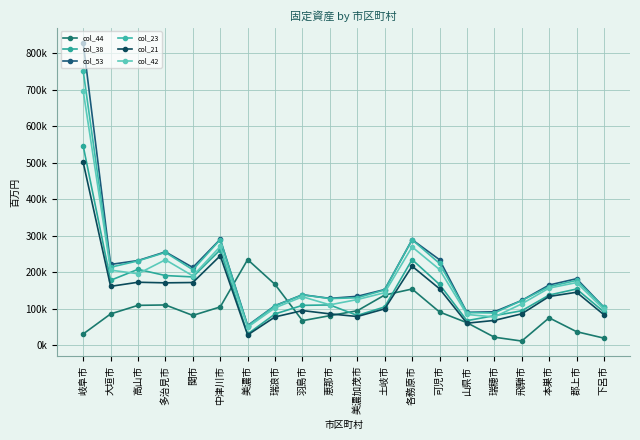

Reading left to right, transcribe all the data shown in this chart.

col_44: 岐阜市=30246	大垣市=85176	高山市=108707	多治見市=109780	関市=81098	中津川市=104414	美濃市=234144	瑞浪市=165977	羽島市=66739	恵那市=80406	美濃加茂市=93875	土岐市=137001	各務原市=153498	可児市=90595	山県市=61188	瑞穂市=21467	飛騨市=10835	本巣市=74511	郡上市=36553	下呂市=18837
col_38: 岐阜市=545636	大垣市=177424	高山市=207451	多治見市=190390	関市=186622	中津川市=260834	美濃市=30246	瑞浪市=85176	羽島市=108707	恵那市=109780	美濃加茂市=81098	土岐市=104414	各務原市=234144	可児市=165977	山県市=66739	瑞穂市=80406	飛騨市=93875	本巣市=137001	郡上市=153498	下呂市=90595
col_53: 岐阜市=828359	大垣市=220903	高山市=231539	多治見市=255286	関市=212521	中津川市=289843	美濃市=53413	瑞浪市=108064	羽島市=137770	恵那市=127832	美濃加茂市=133514	土岐市=152030	各務原市=288730	可児市=233874	山県市=89506	瑞穂市=91107	飛騨市=122154	本巣市=164433	郡上市=181754	下呂市=103462
col_23: 岐阜市=751073	大垣市=213148	高山市=230615	多治見市=253781	関市=206305	中津川市=288866	美濃市=52022	瑞浪市=107391	羽島市=137456	恵那市=127260	美濃加茂市=129508	土岐市=150923	各務原市=288506	可児市=223714	山県市=88974	瑞穂市=87787	飛騨市=121963	本巣市=160145	郡上市=177097	下呂市=103499
col_21: 岐阜市=500593	大垣市=160846	高山市=172031	多治見市=170411	関市=171305	中津川市=244642	美濃市=27491	瑞浪市=77045	羽島市=94369	恵那市=85434	美濃加茂市=78108	土岐市=99060	各務原市=216013	可児市=154244	山県市=59837	瑞穂市=67387	飛騨市=85485	本巣市=133049	郡上市=144632	下呂市=82820
col_42: 岐阜市=696517	大垣市=205205	高山市=195363	多治見市=233613	関市=189481	中津川市=270081	美濃市=48723	瑞浪市=101930	羽島市=132209	恵那市=110149	美濃加茂市=124579	土岐市=143377	各務原市=268901	可児市=206982	山県市=83751	瑞穂市=76872	飛騨市=112758	本巣市=156051	郡上市=171108	下呂市=97514